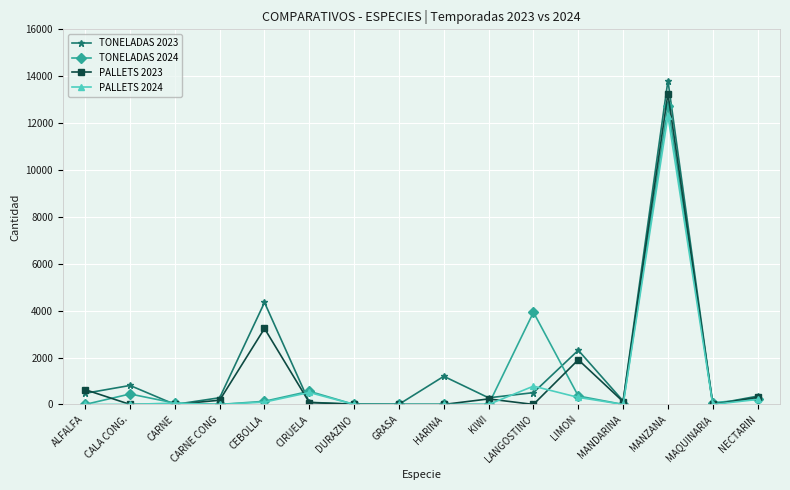

What is the label of the 16th point from the left?

NECTARIN